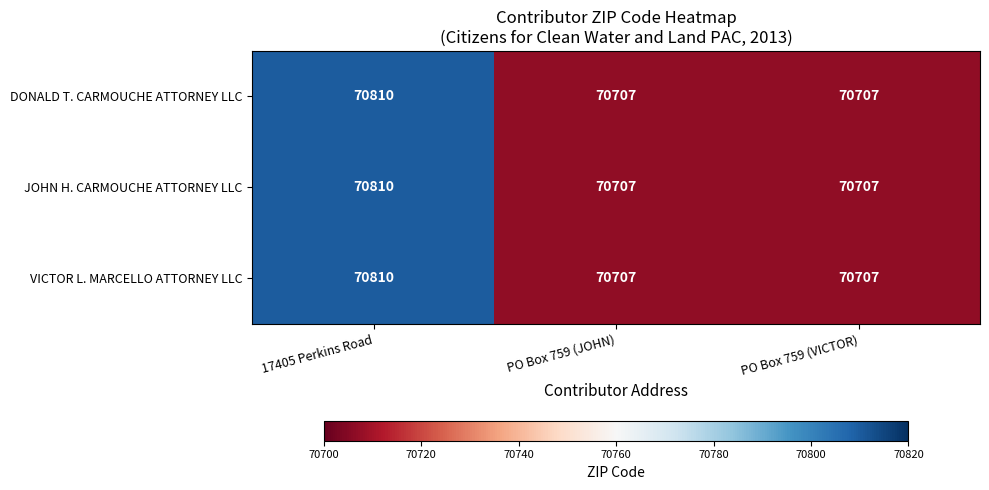

What is the average value of the JOHN H. CARMOUCHE ATTORNEY LLC series?

70741